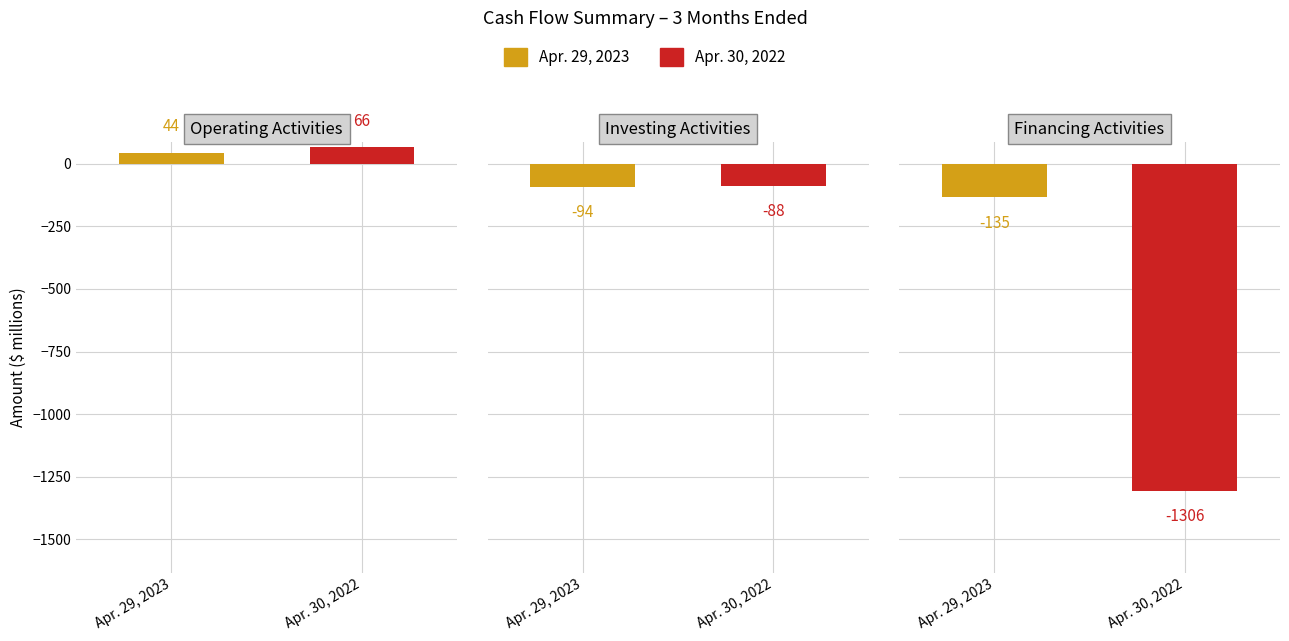

What is the difference between the maximum and minimum values in the Apr. 30, 2022 series?

1372